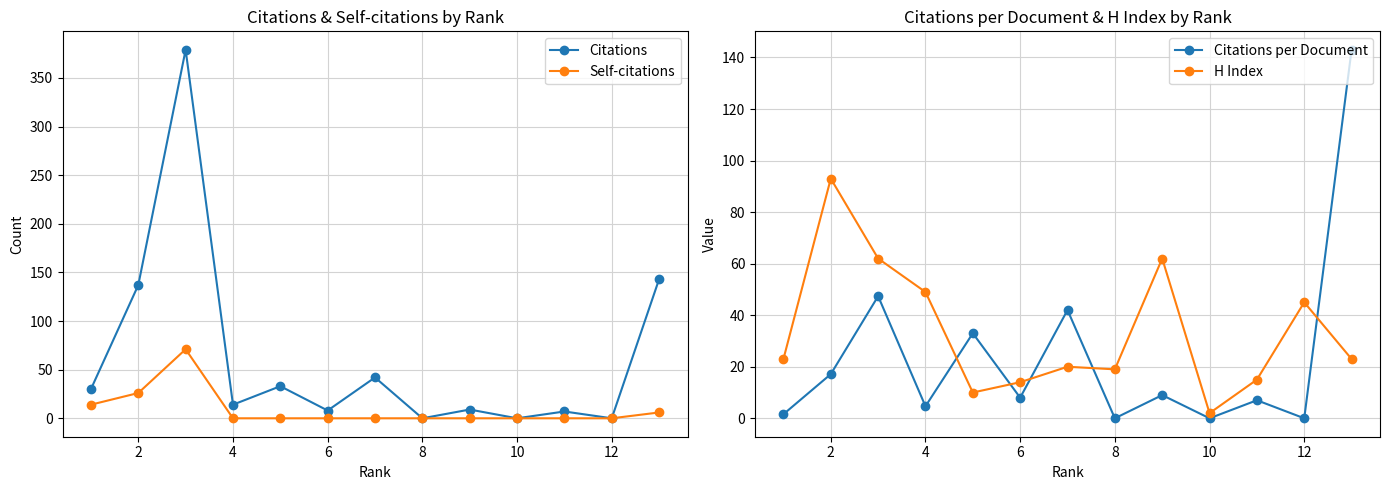

How many lines are shown in the chart?

4